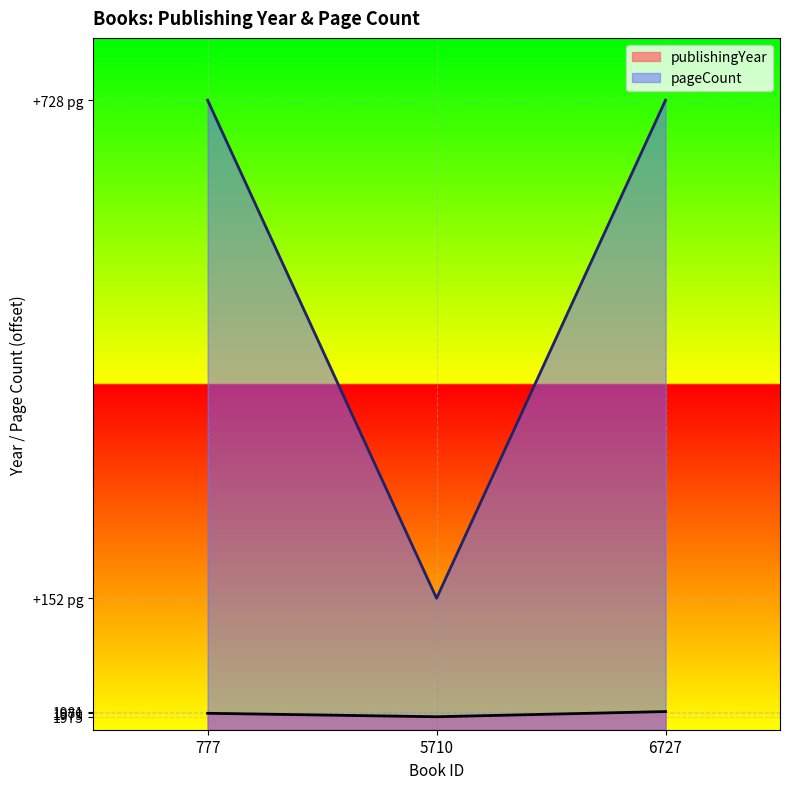

True or false: pageCount has a value of 2688 at 777.

True